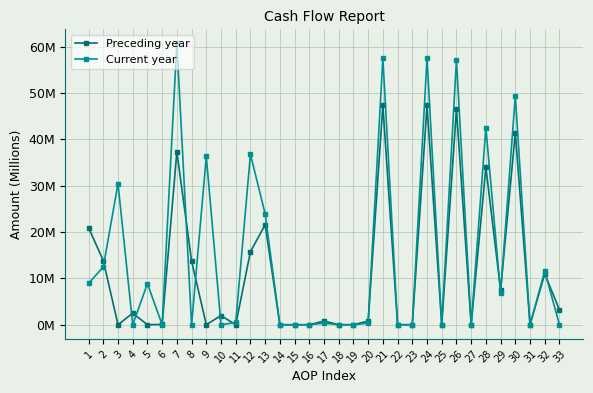

Between 18 and 29, which series saw the biggest shift?

Preceding year